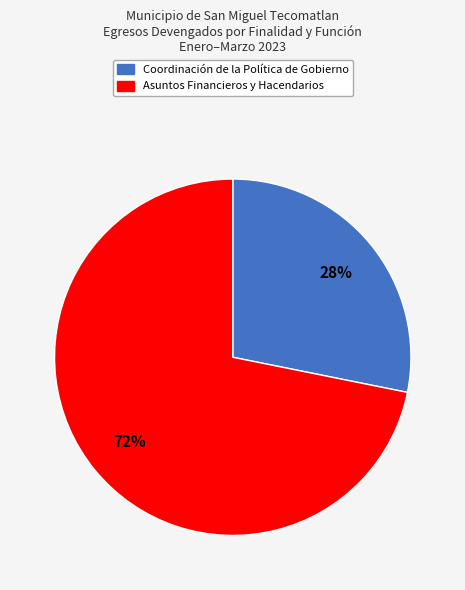

Does any single category account for the majority?

Yes